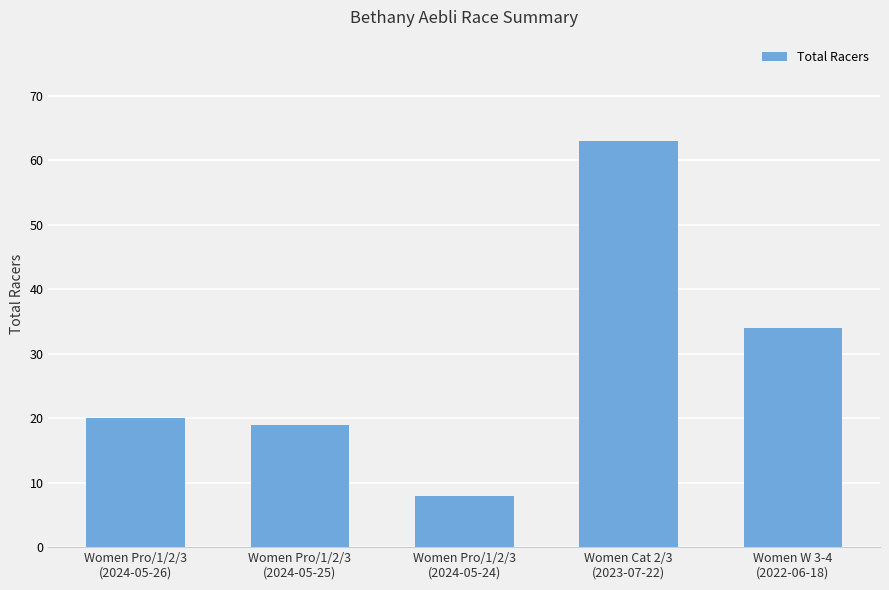

What is the sum of all values?

144